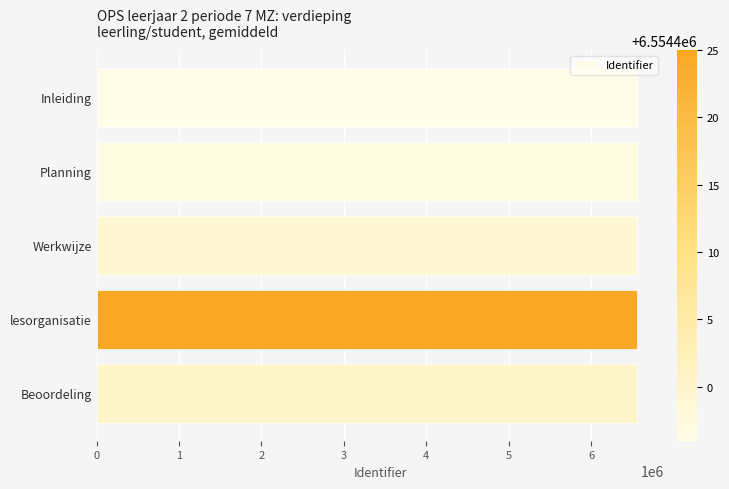

What is the difference between the maximum and second lowest values?

28